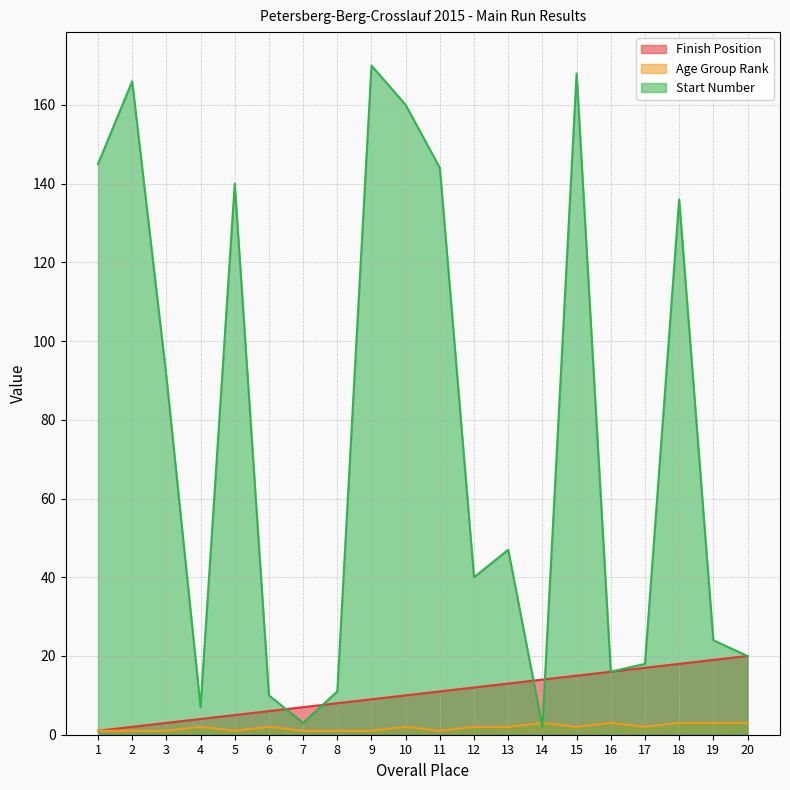

Which category has the lowest value in the Finish Position series?

1